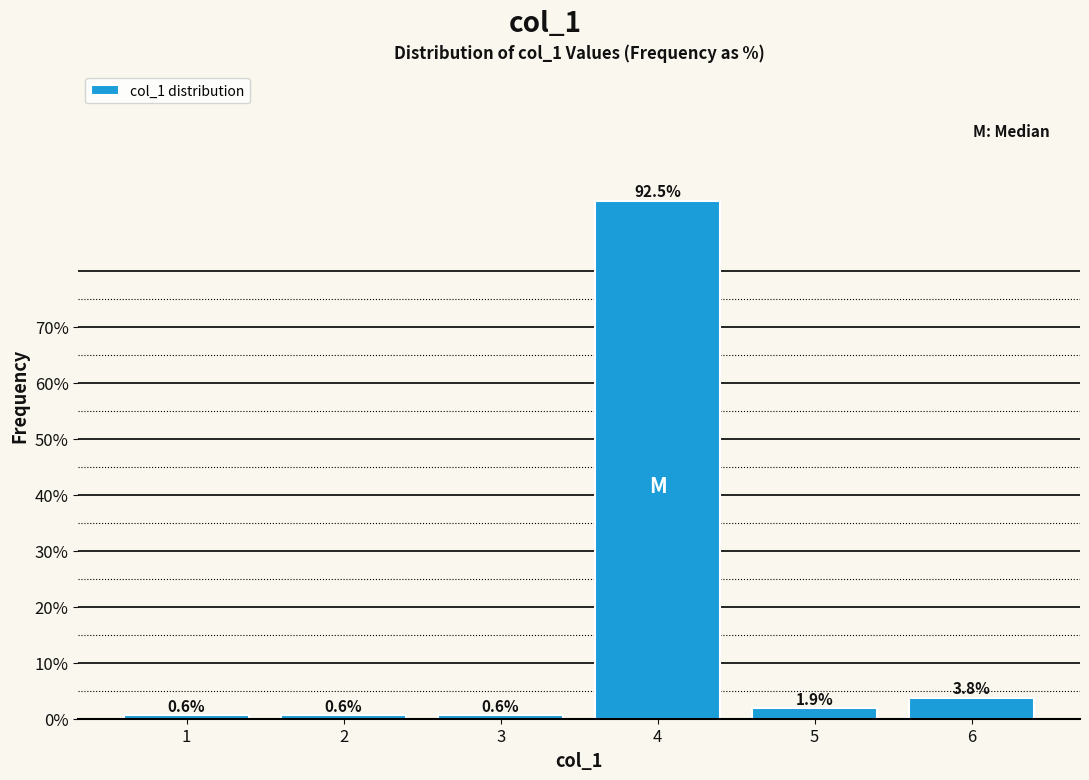

Reading left to right, transcribe all the data shown in this chart.

0.6	0.6	0.6	92.5	1.9	3.8